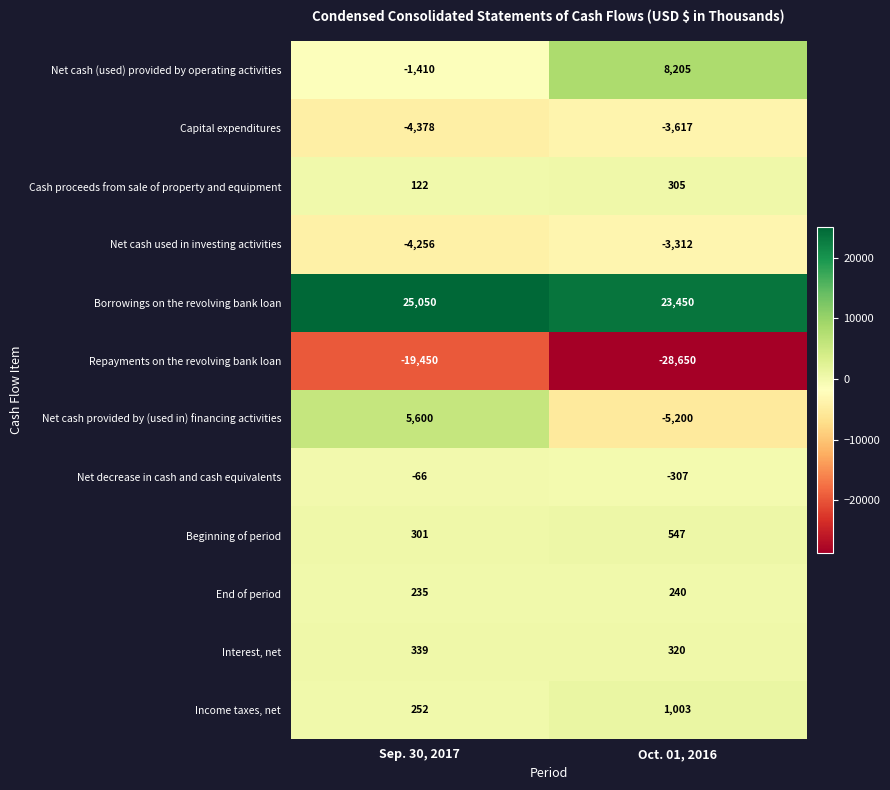

What is the difference between the highest and lowest values at Oct. 01, 2016?

52100